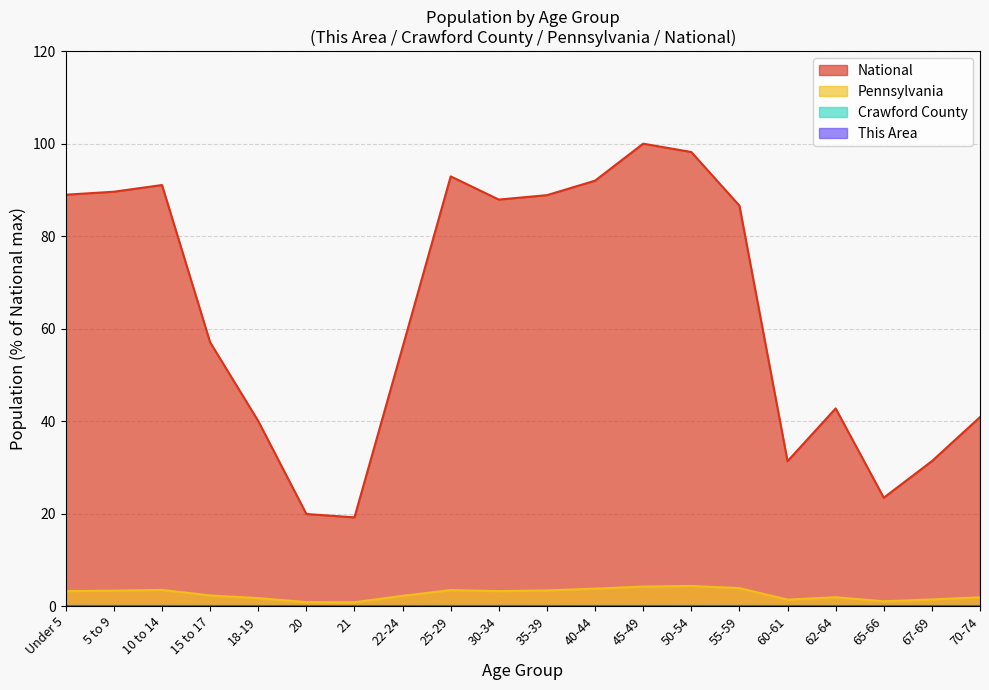

The This Area series shows 0.0 at 67-69. True or false?

False